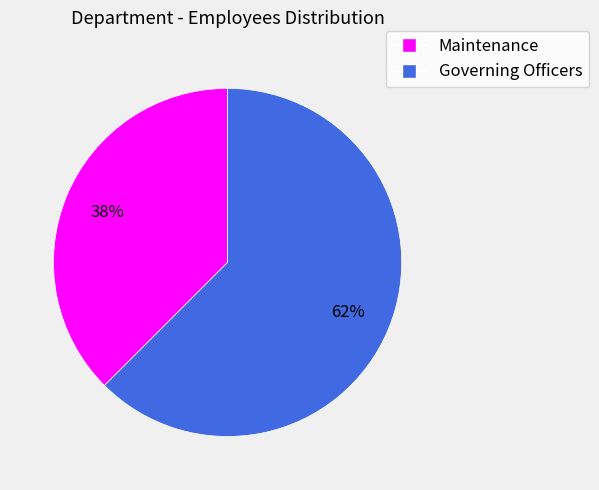

Combined, do Maintenance and Governing Officers account for over 50%?

Yes